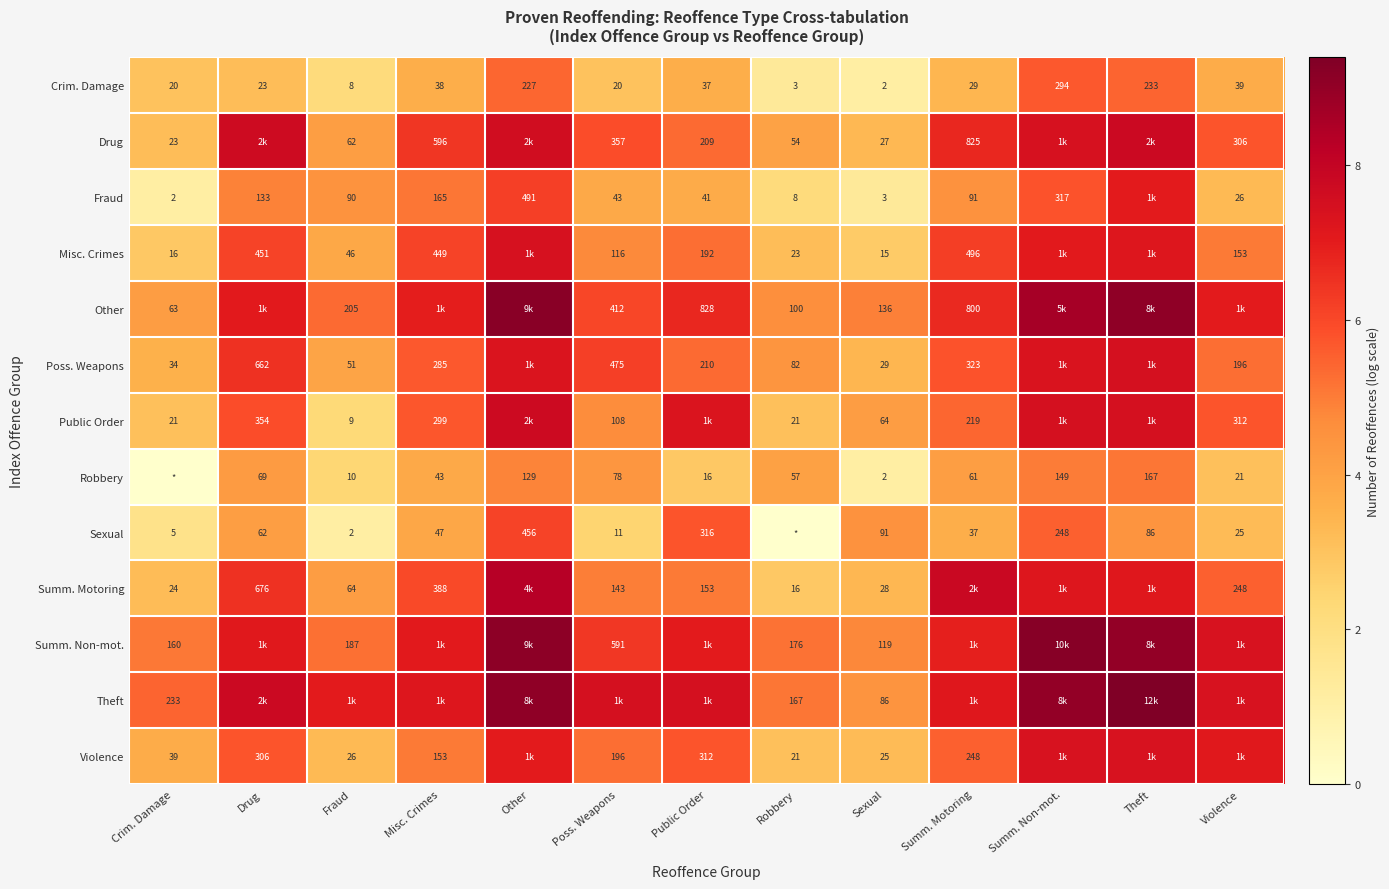

The Other series shows 3.8 at Poss. Weapons. True or false?

False